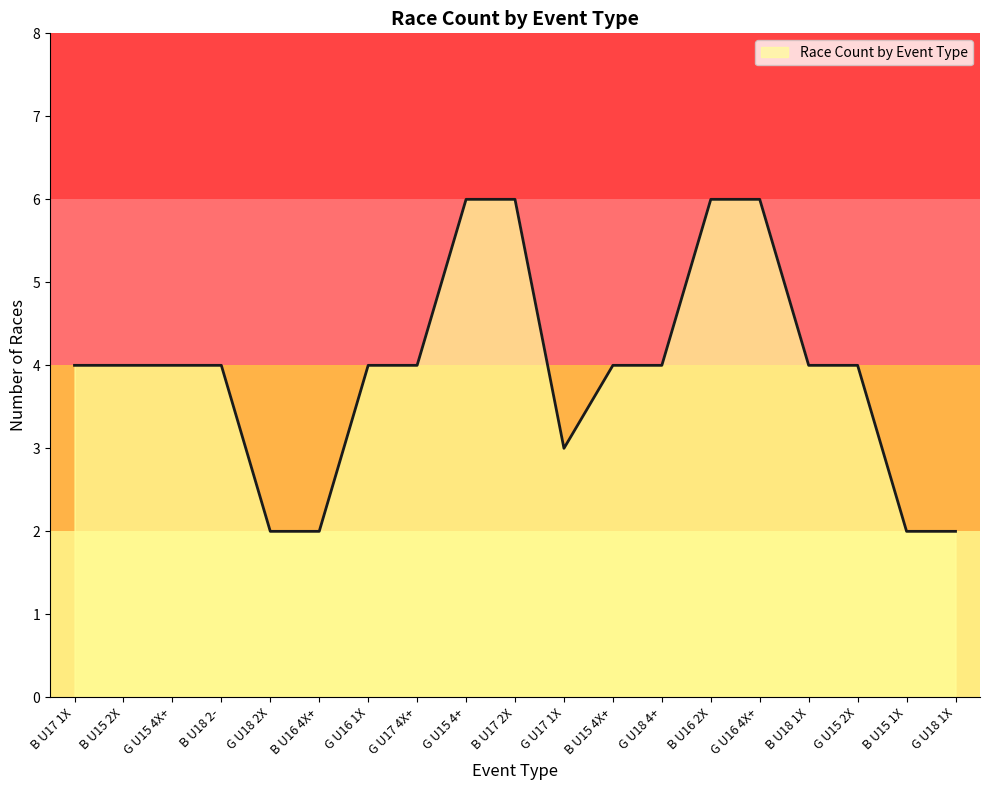

Approximately how many times larger is the value at G U18 1X compared to B U17 1X?

0.5